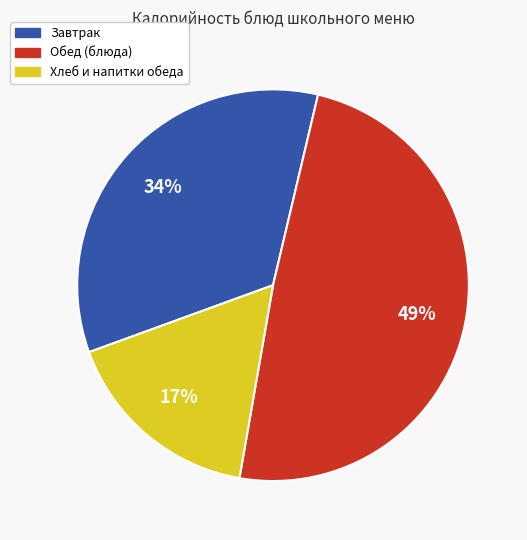

How many segments does this pie chart have?

3